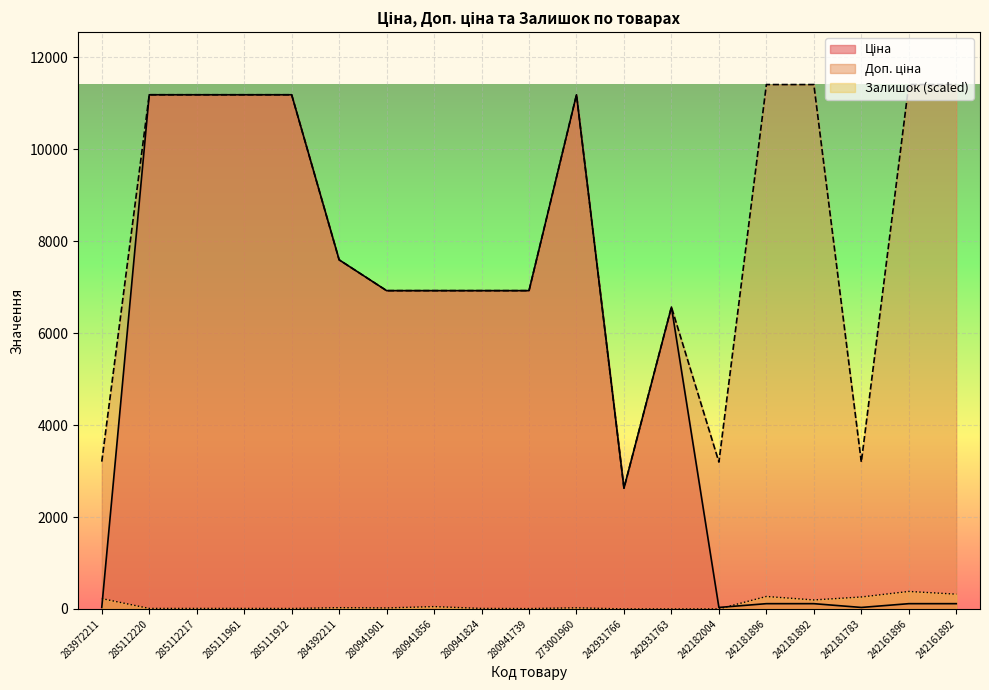

Count the number of data series in this chart.

3